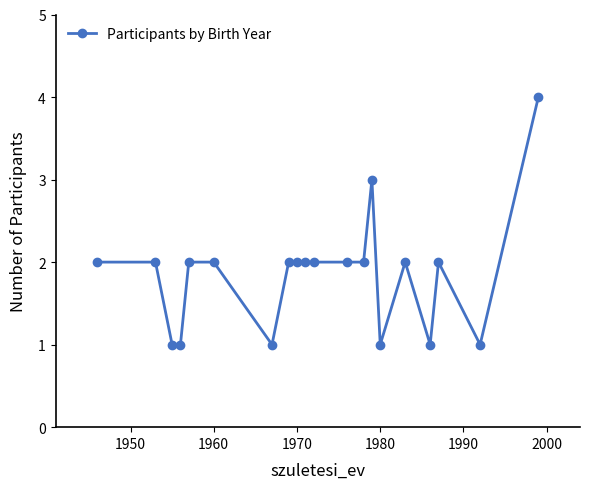

What is the smallest value displayed?

1